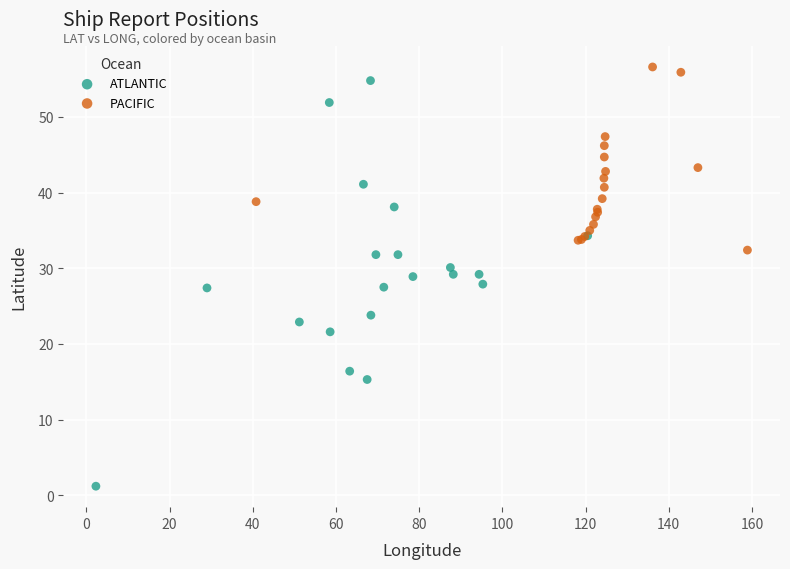

Which series contains the lowest Y value?

ATLANTIC